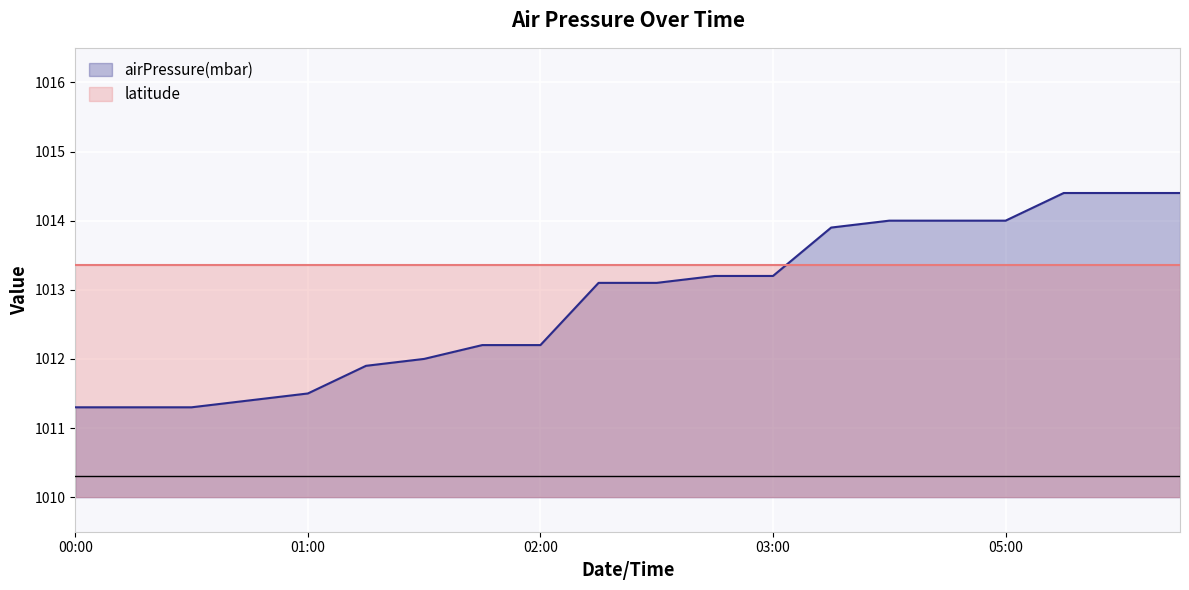

What is the sum of all airPressure(mbar) values?

20256.8